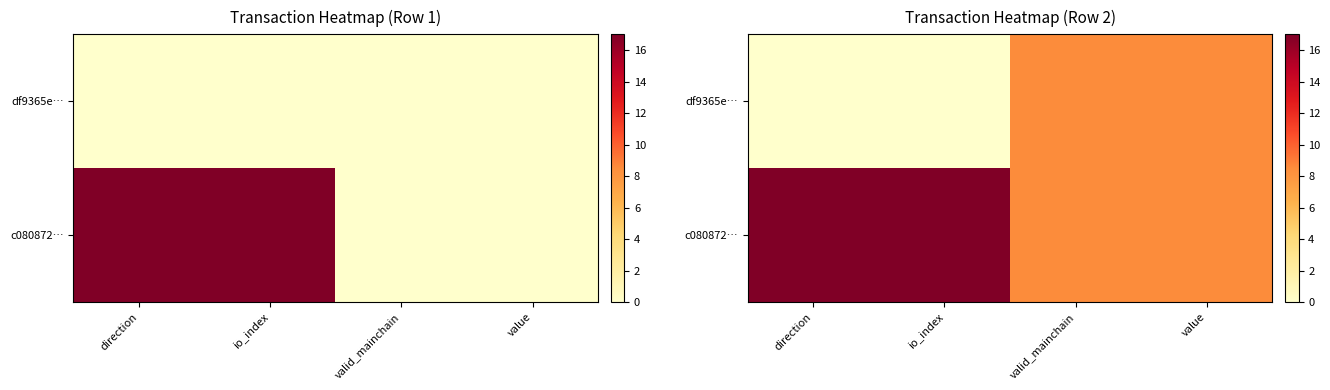

Count the number of categories in the chart.

4